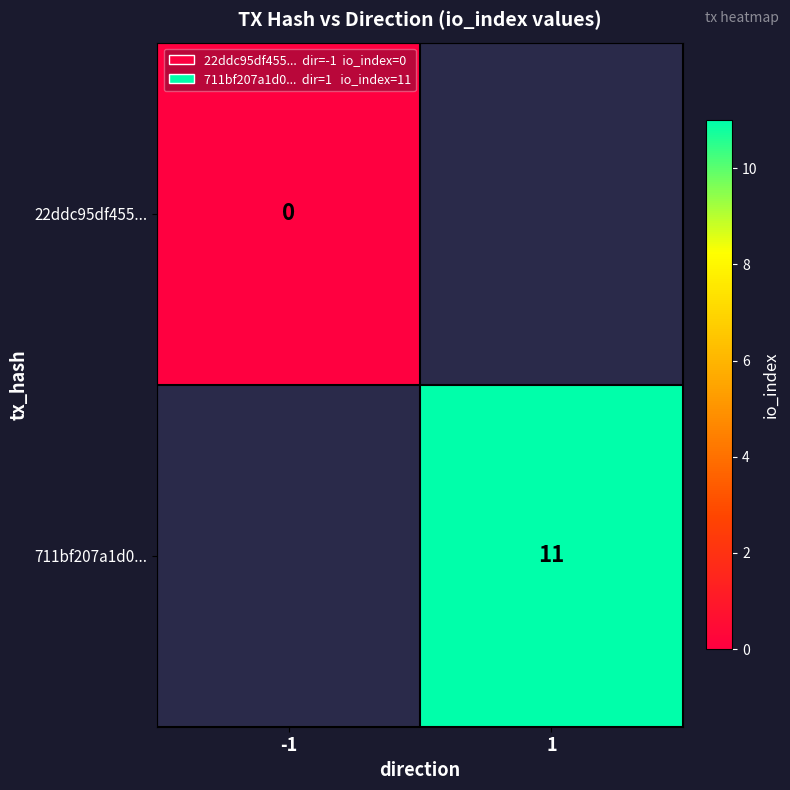

The 711bf207a1d0... series shows 11 at 1. True or false?

True